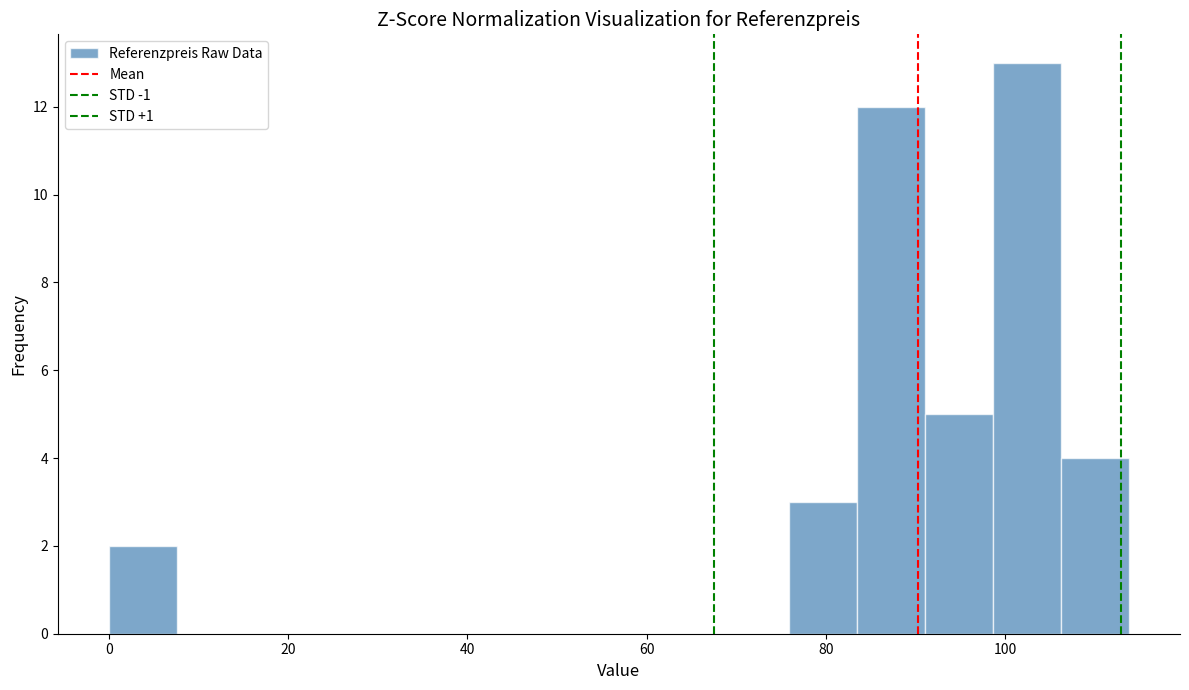

Read against the x-axis, roughly where is the centre of the tallest bar?

102